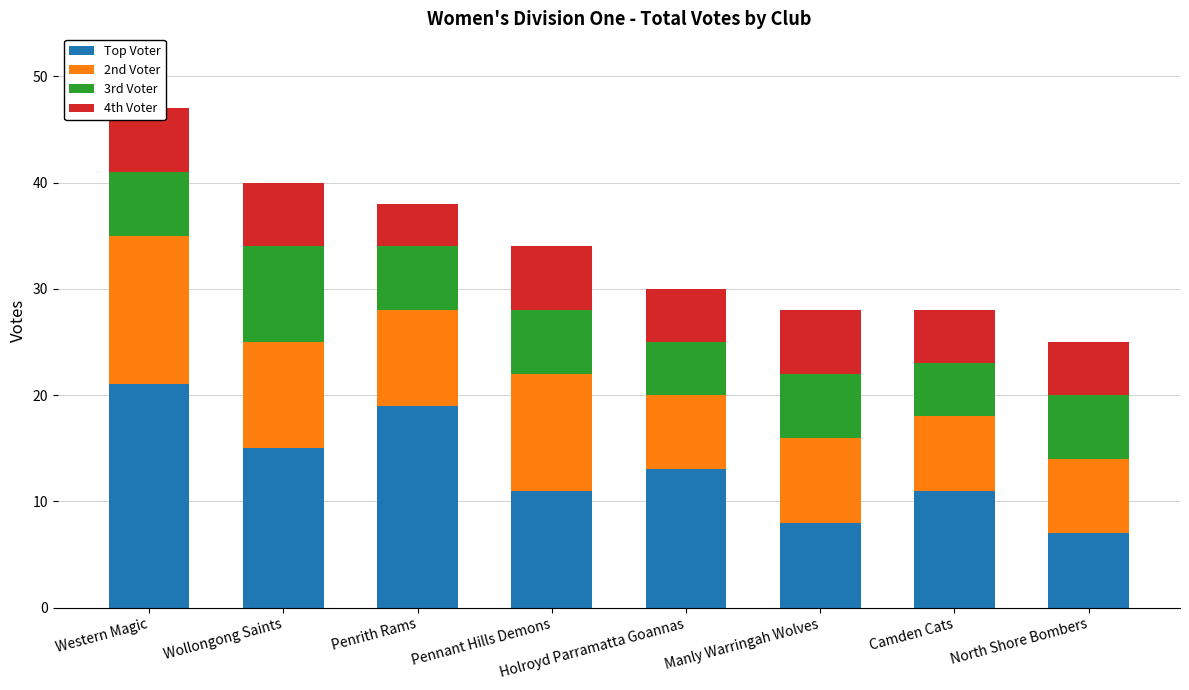

How many categories are shown in the chart?

8